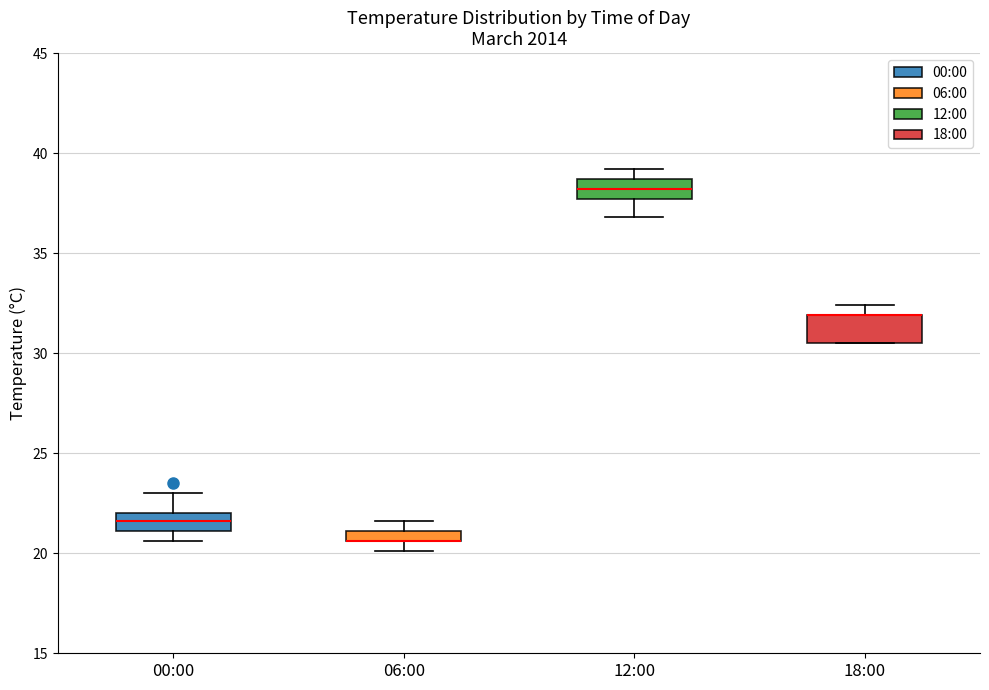

Where is the lower edge of the box for 00:00 on the y-axis? The values are not printed on the chart, so give them approximately, as read against the axis.

21.0